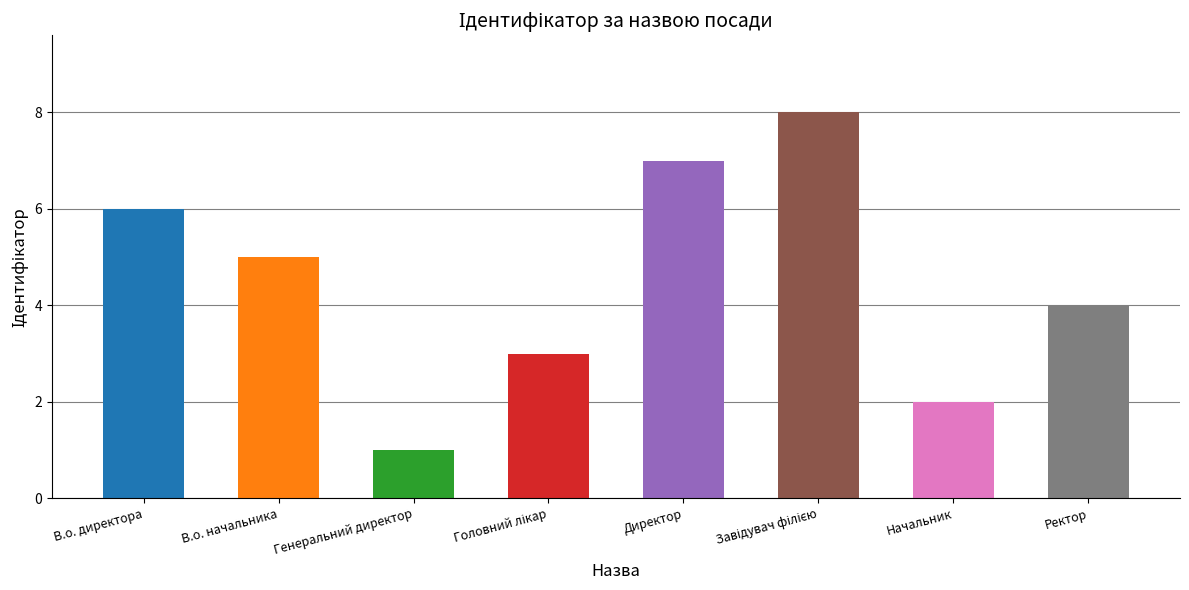

What is the greatest value displayed?

8